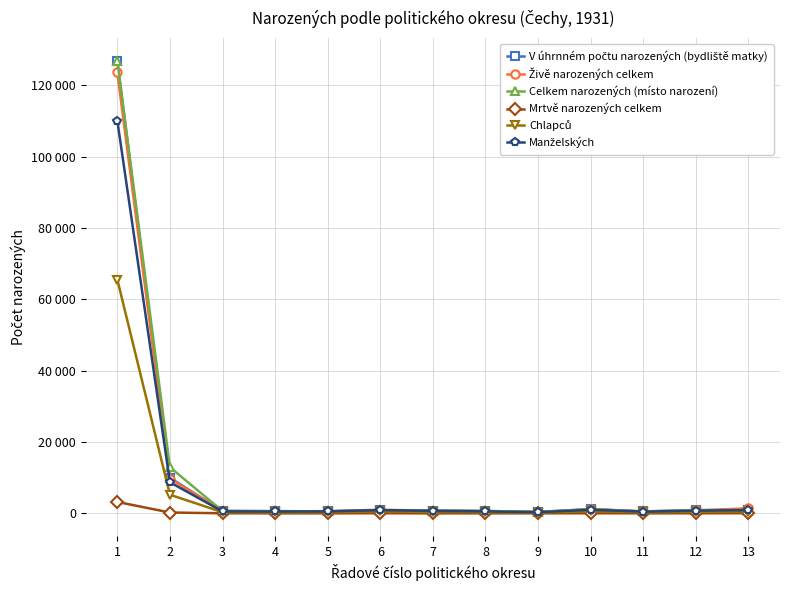

Does the chart display data point markers on the line(s)?

Yes